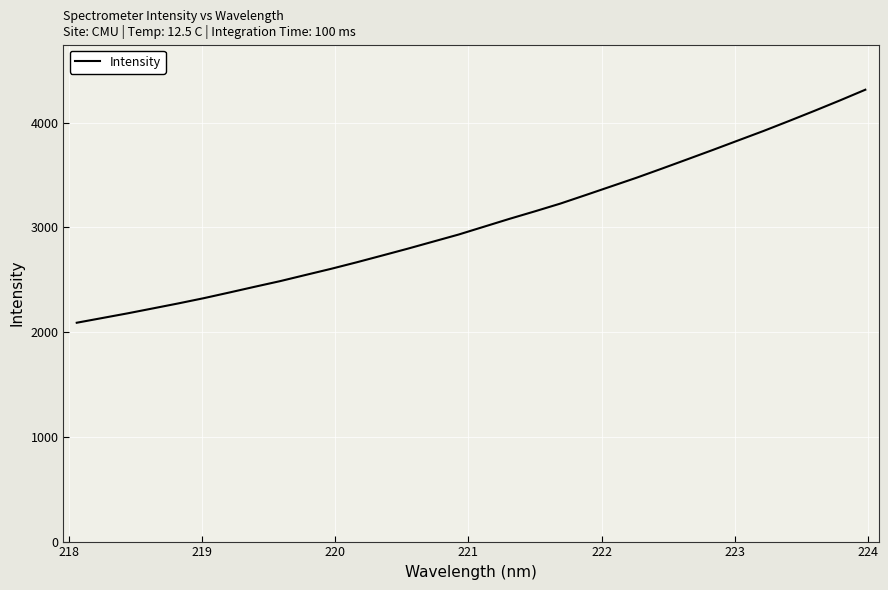

What is the minimum value shown in the chart?

2089.0